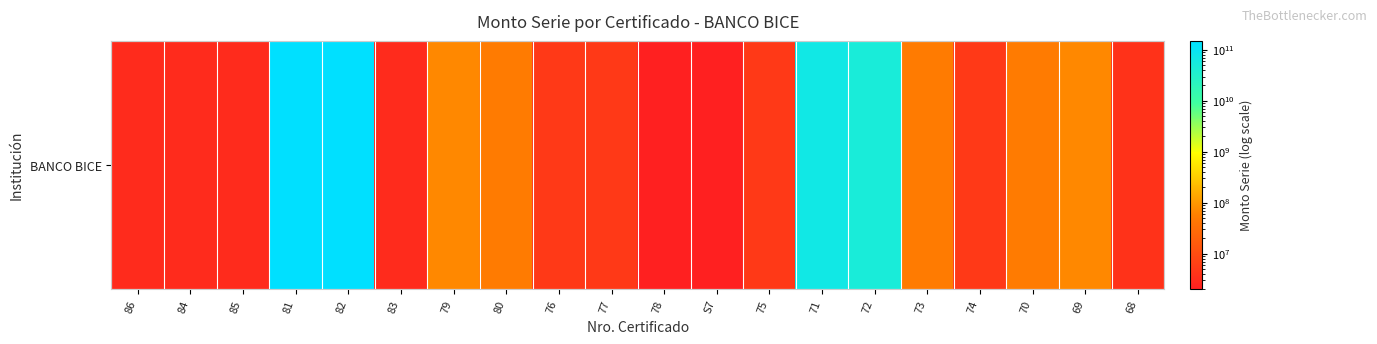

What is the difference between the maximum and minimum values?

149998000000